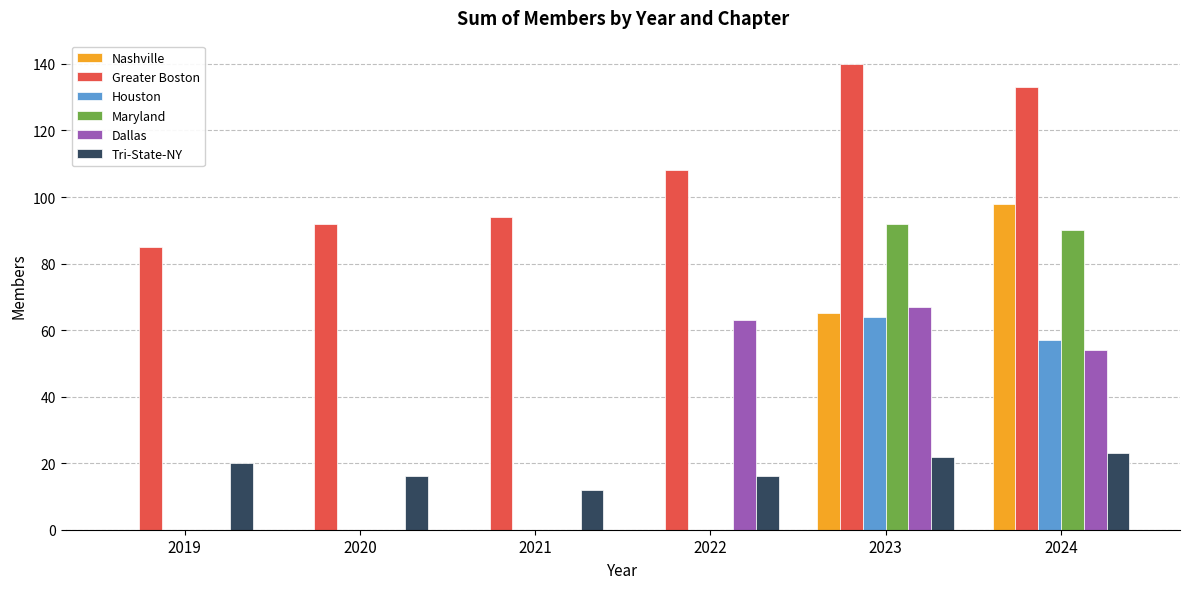

Which series has the widest spread of values?

Nashville